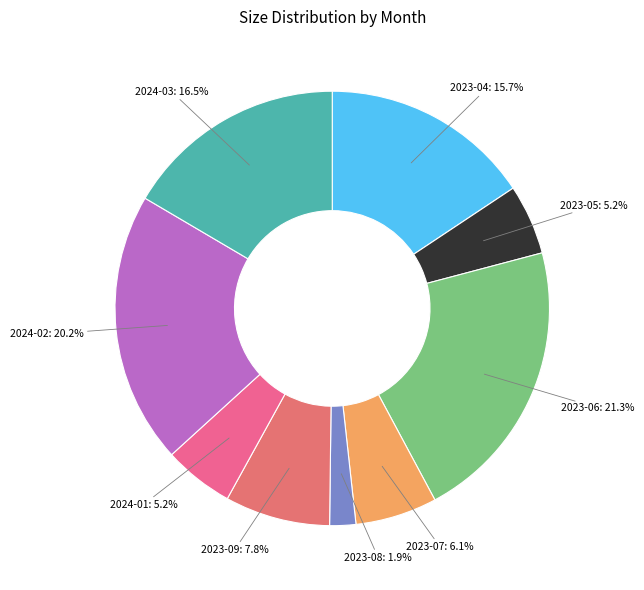

To the nearest percent, what is the difference between the largest and smallest slice percentages?

19%